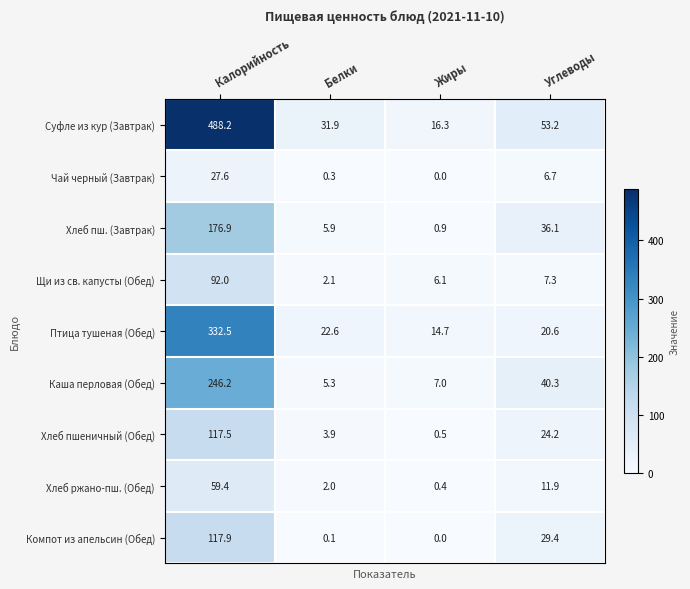

True or false: Каша перловая (Обед) has a value of 2.2 at Белки.

False